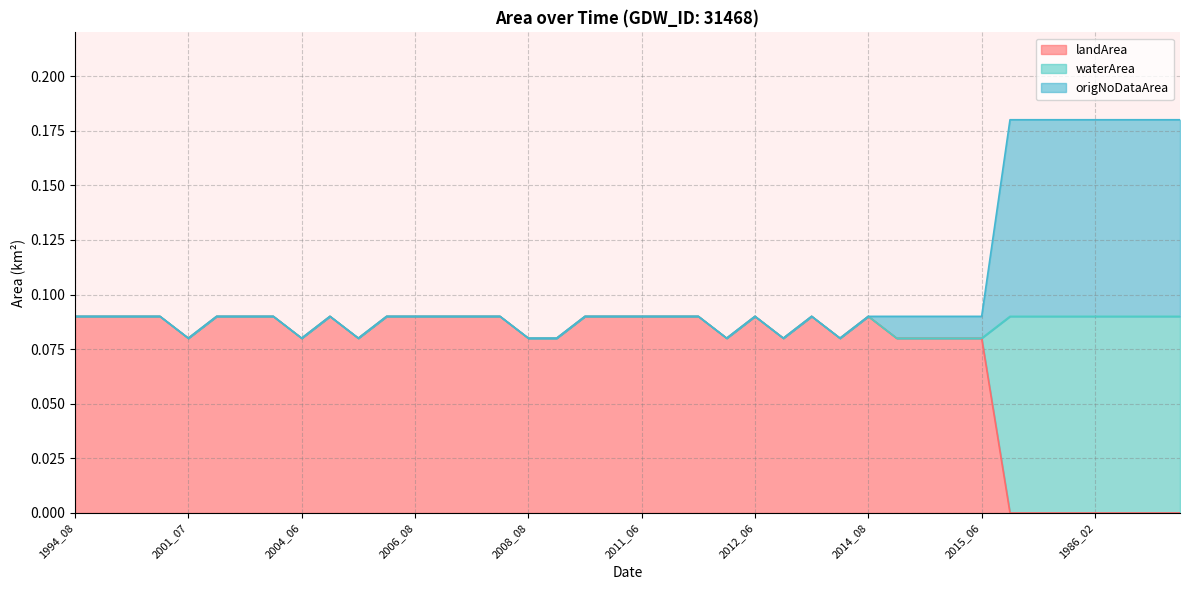

What are all the series names shown in the legend?

landArea, waterArea, origNoDataArea